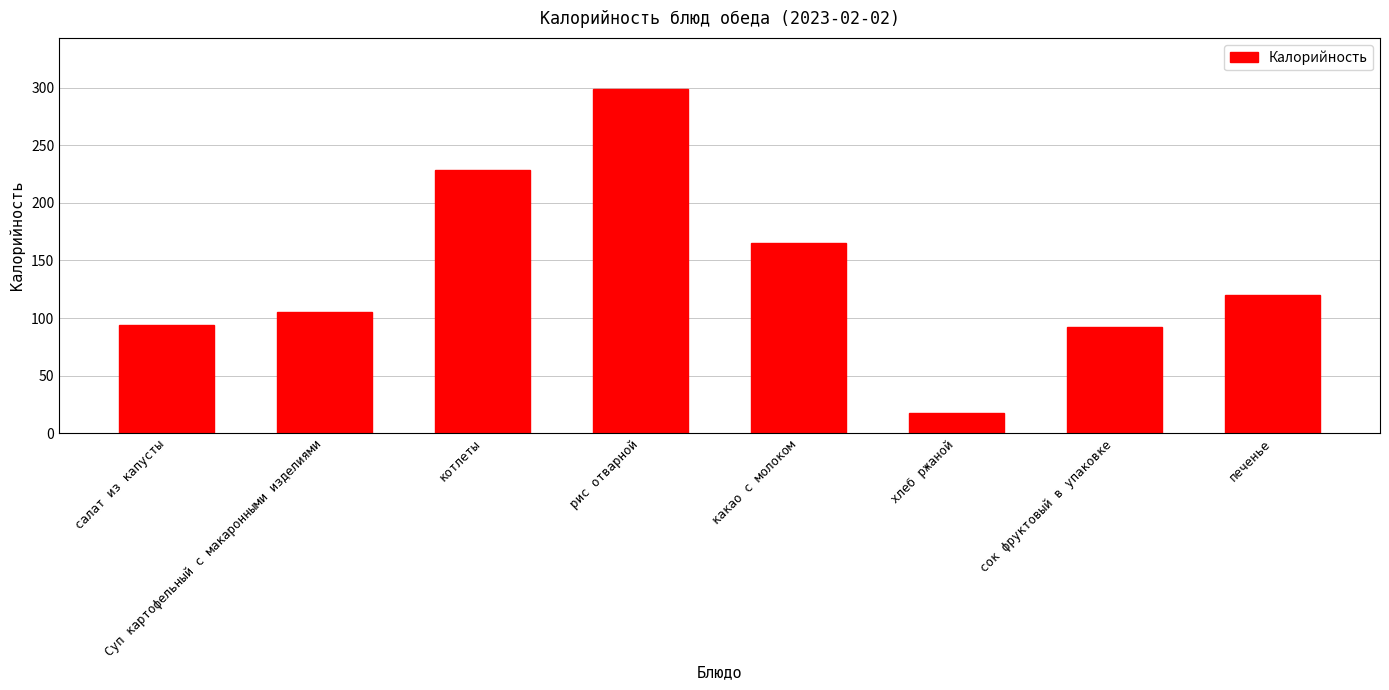

What position from the left is сок фруктовый в упаковке?

7